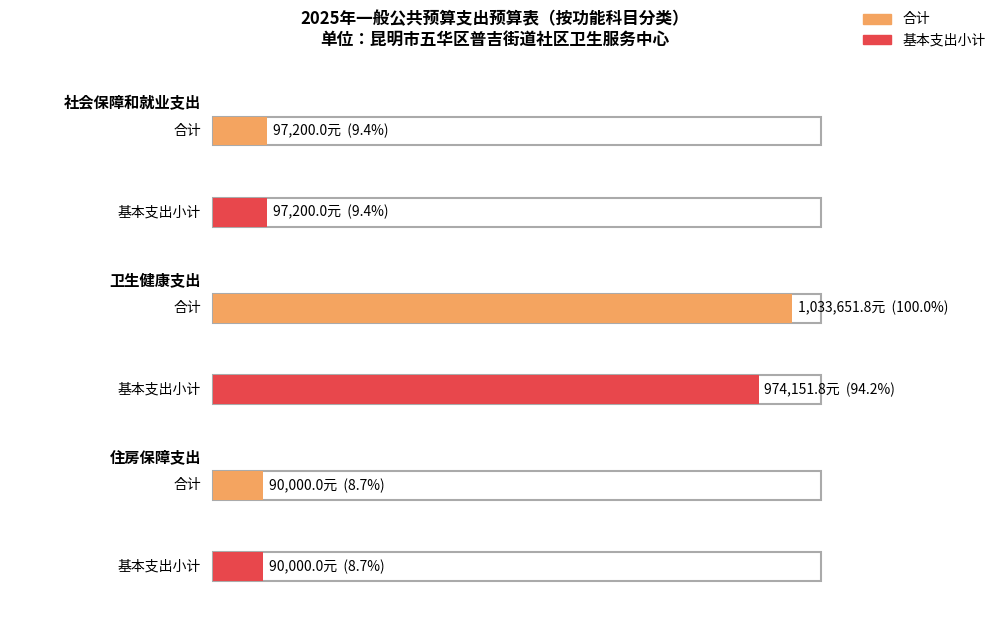

How many values in the 合计 series are below 97200?

1